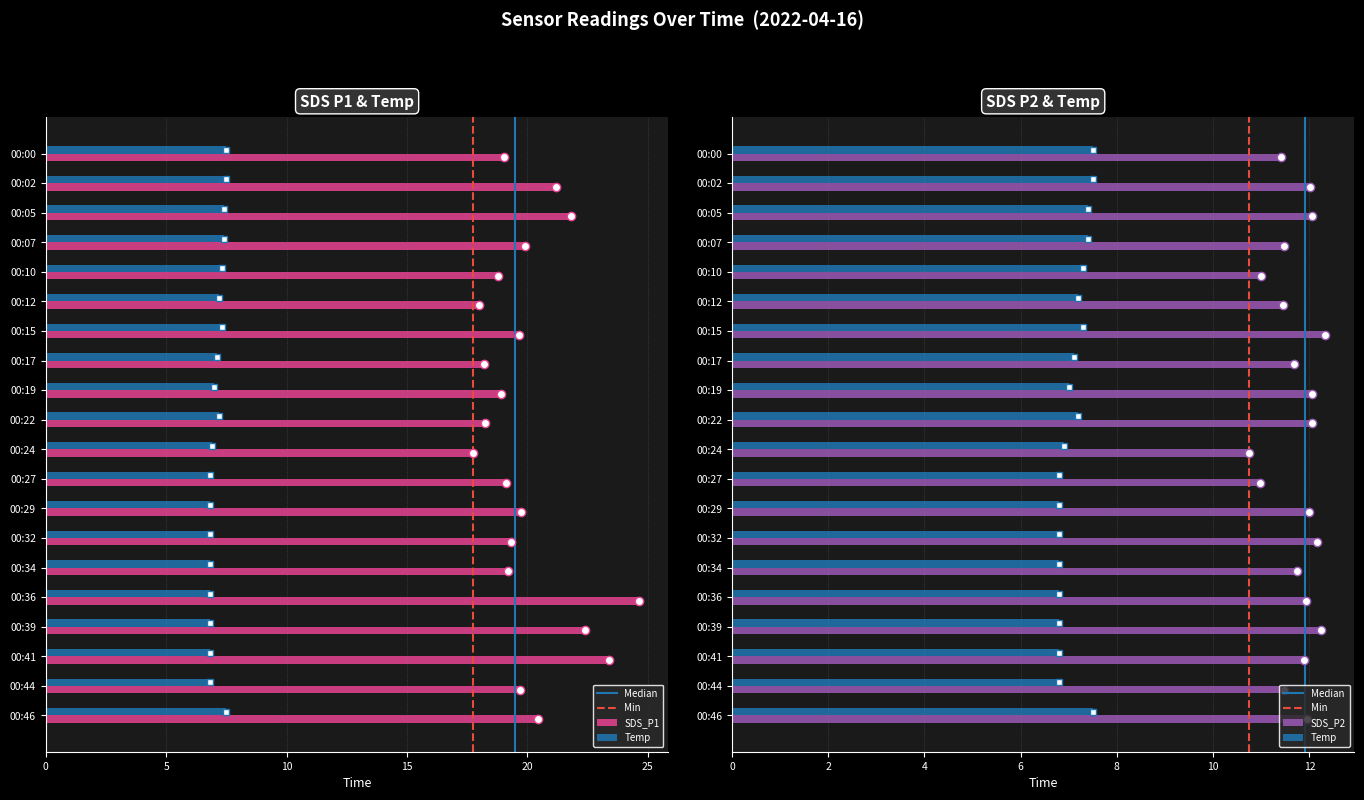

Reading left to right, extract all data points from this chart.

SDS_P1: 00:00=19.1	00:02=21.2	00:05=21.8	00:07=19.9	00:10=18.8	00:12=18.0	00:15=19.6	00:17=18.2	00:19=18.9	00:22=18.2	00:24=17.8	00:27=19.1	00:29=19.8	00:32=19.3	00:34=19.2	00:36=24.6	00:39=22.4	00:41=23.4	00:44=19.7	00:46=20.4
SDS_P2: 00:00=11.4	00:02=12.0	00:05=12.1	00:07=11.5	00:10=11.0	00:12=11.4	00:15=12.3	00:17=11.7	00:19=12.1	00:22=12.1	00:24=10.8	00:27=11.0	00:29=12.0	00:32=12.2	00:34=11.8	00:36=11.9	00:39=12.2	00:41=11.9	00:44=11.5	00:46=11.9
Temp: 00:00=7.5	00:02=7.5	00:05=7.4	00:07=7.4	00:10=7.3	00:12=7.2	00:15=7.3	00:17=7.1	00:19=7.0	00:22=7.2	00:24=6.9	00:27=6.8	00:29=6.8	00:32=6.8	00:34=6.8	00:36=6.8	00:39=6.8	00:41=6.8	00:44=6.8	00:46=7.5